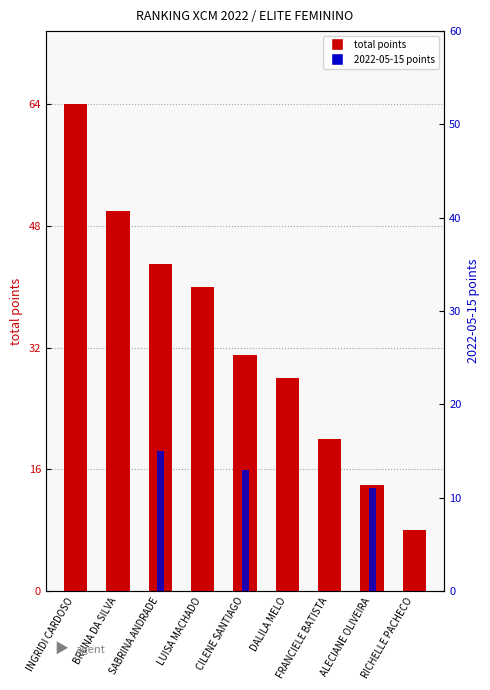

True or false: total points has a value of 8 at RICHELLE PACHECO.

True